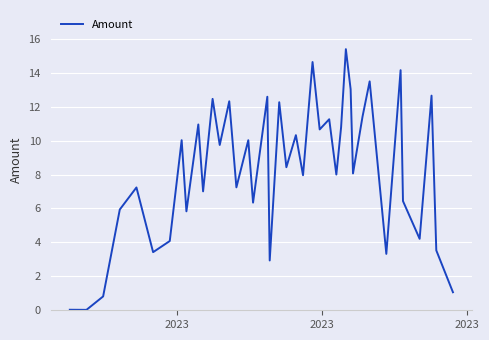

How many lines are shown in the chart?

1